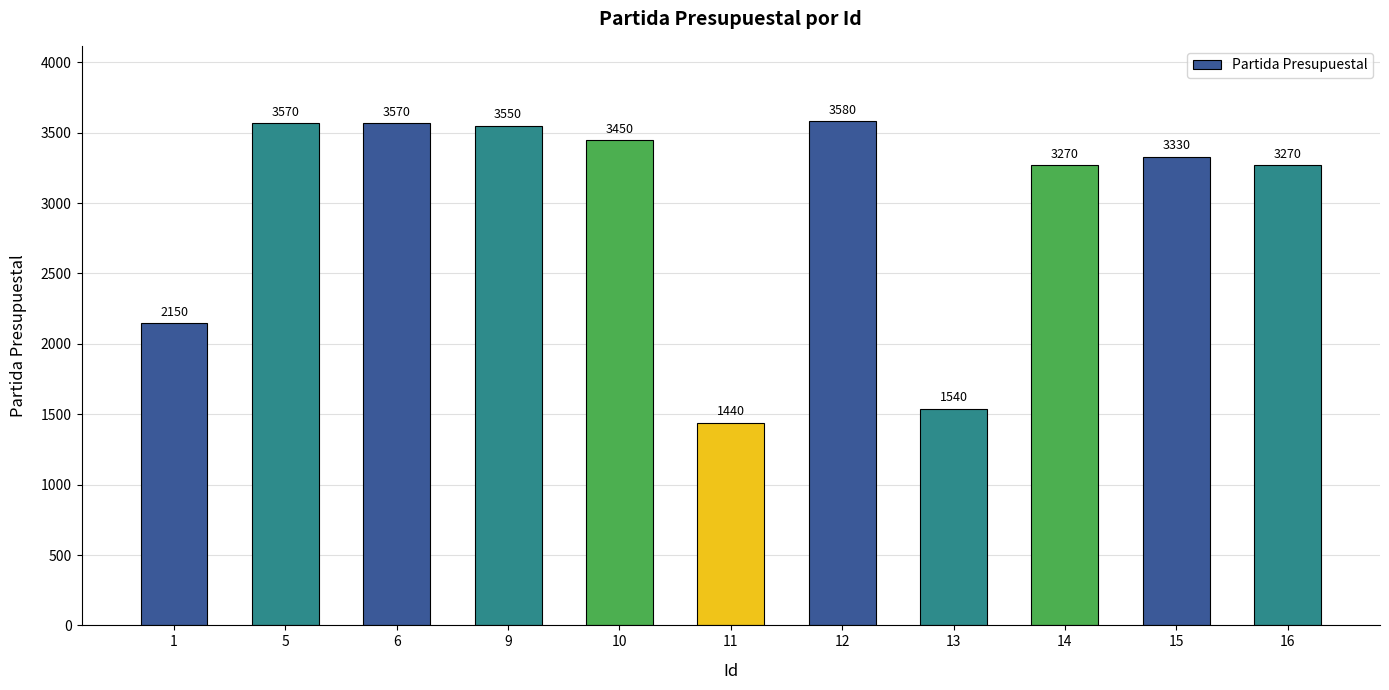

Reading right to left, what are all the values shown in this chart?

16=3270	15=3330	14=3270	13=1540	12=3580	11=1440	10=3450	9=3550	6=3570	5=3570	1=2150